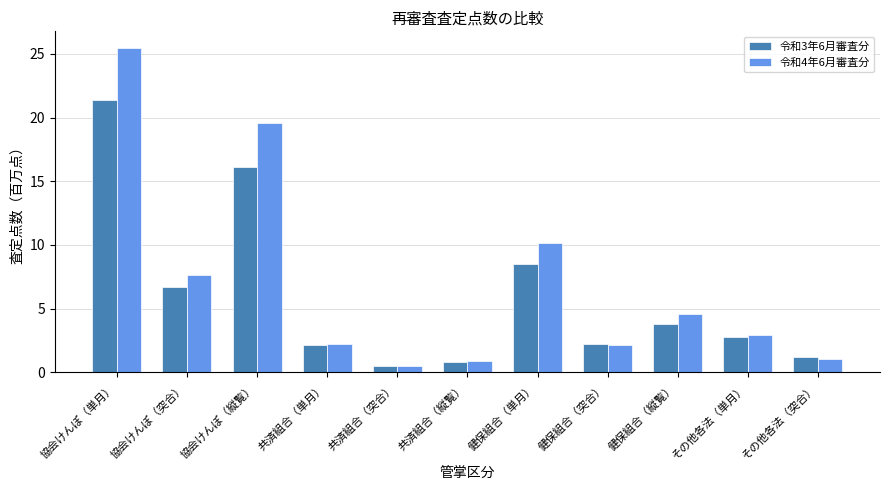

Is the value of 令和4年6月審査分 at 健保組合（縦覧） greater than the value of 令和3年6月審査分 at 協会けんぽ（単月）?

No